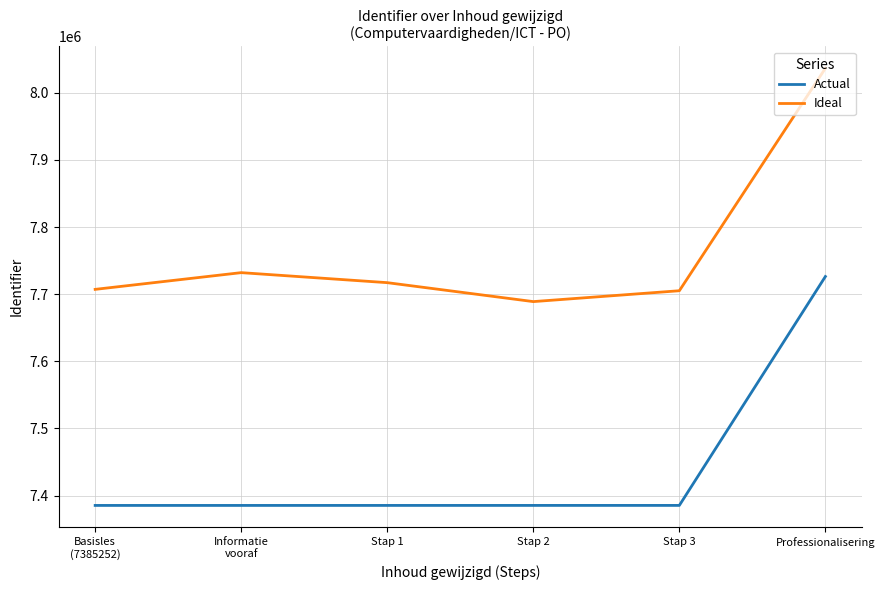

Which series has the largest range (max minus min)?

Ideal